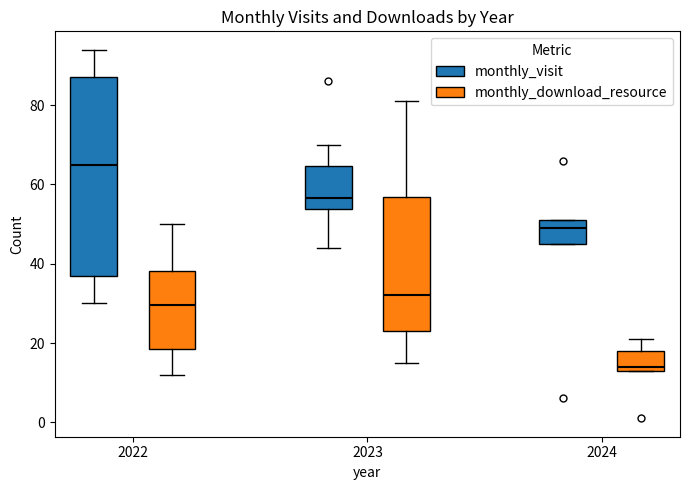

Which box has the lowest median line?

2024 (monthly_download_resource)